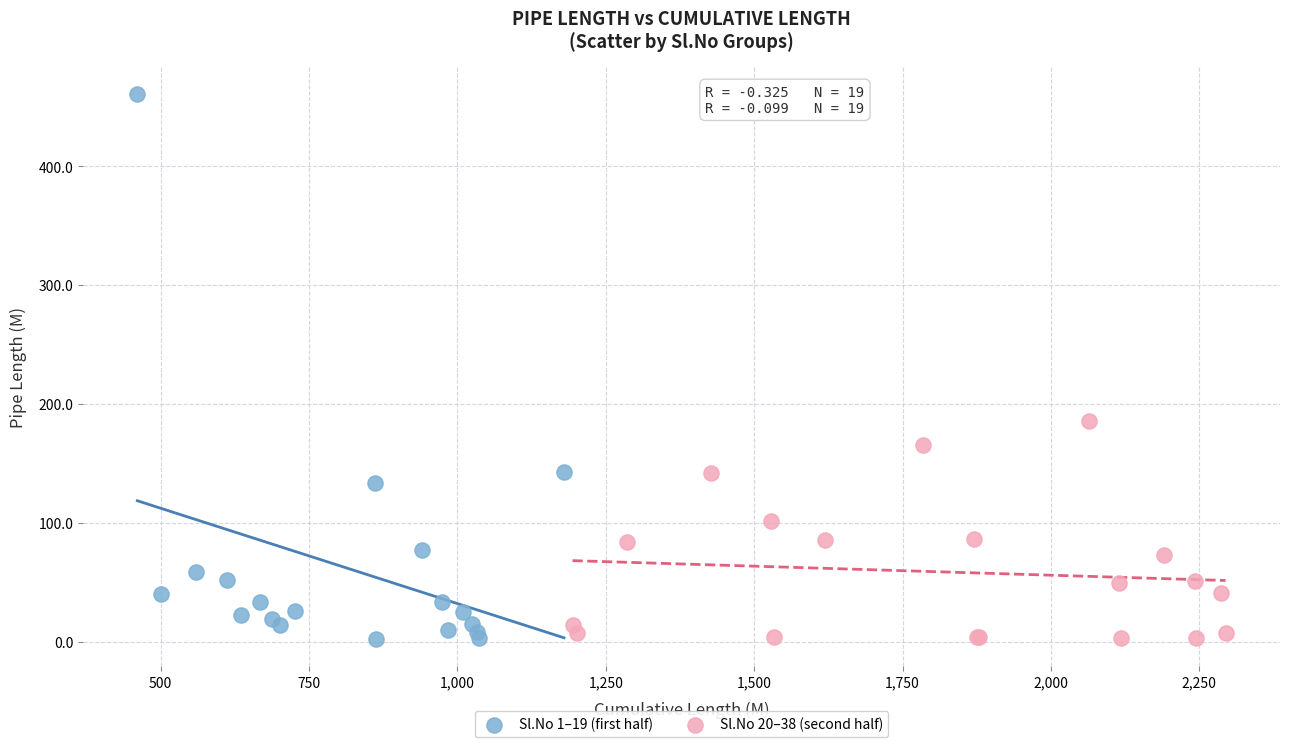

Which series reaches the maximum Y coordinate?

Sl.No 1–19 (first half)